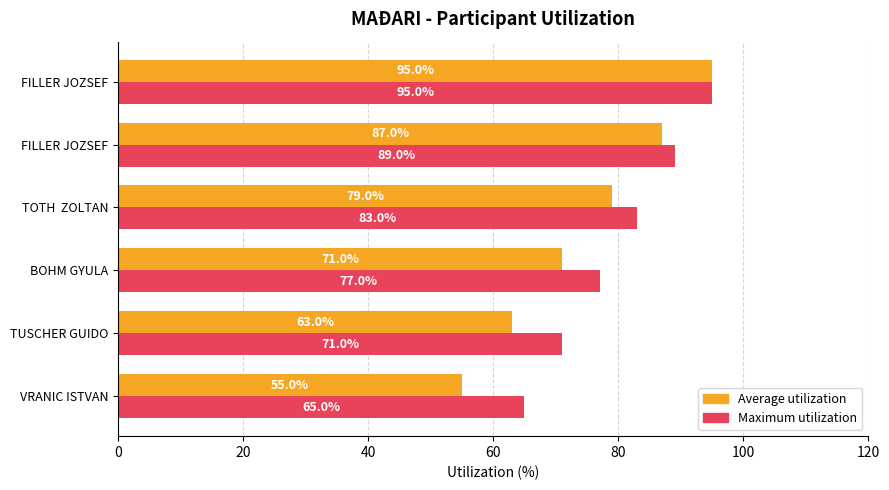

Which series has the largest total across all categories?

Maximum utilization